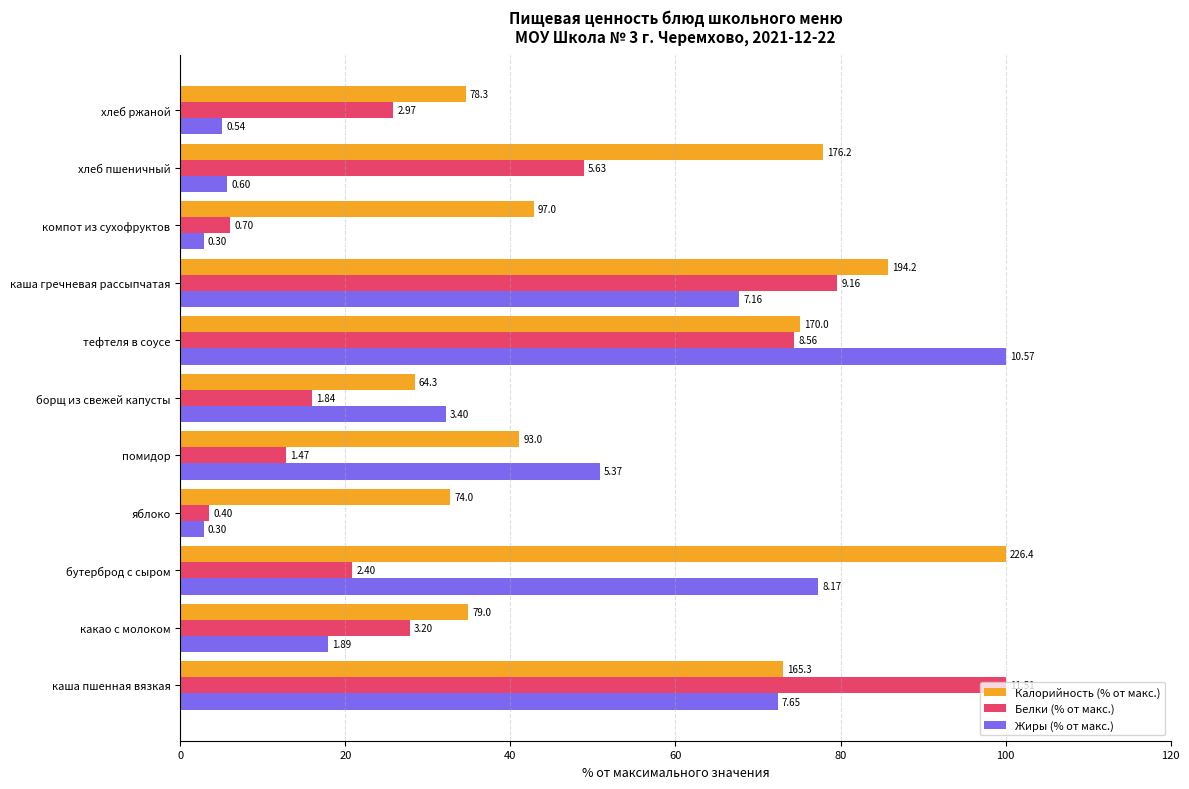

What are all the series names shown in the legend?

Калорийность (% от макс.), Белки (% от макс.), Жиры (% от макс.)